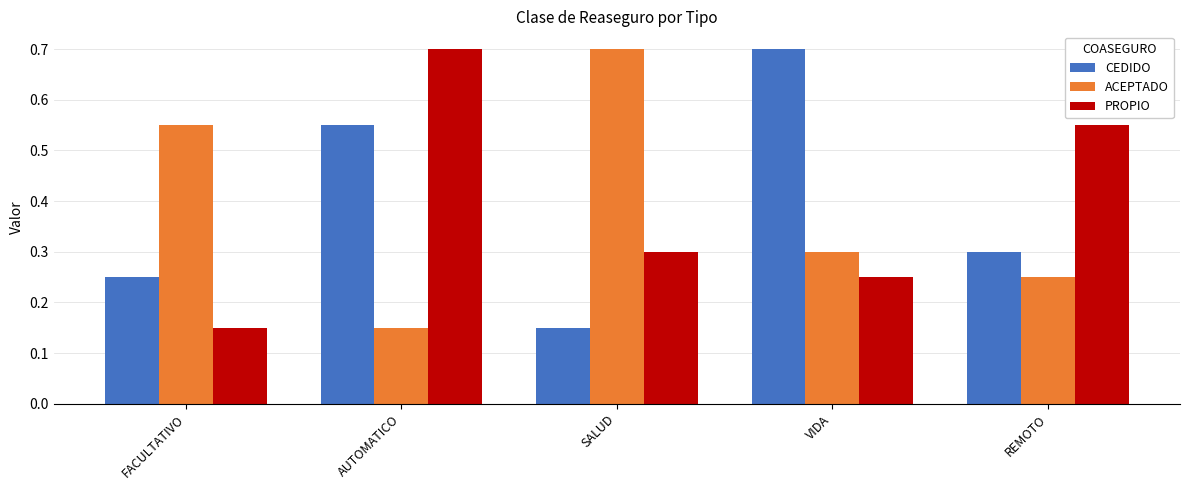

How many data points does each series have?

5